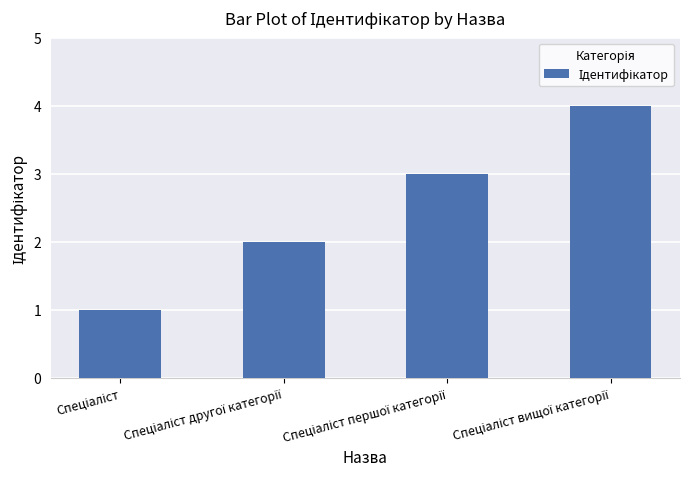

What is the maximum value shown in the chart?

4